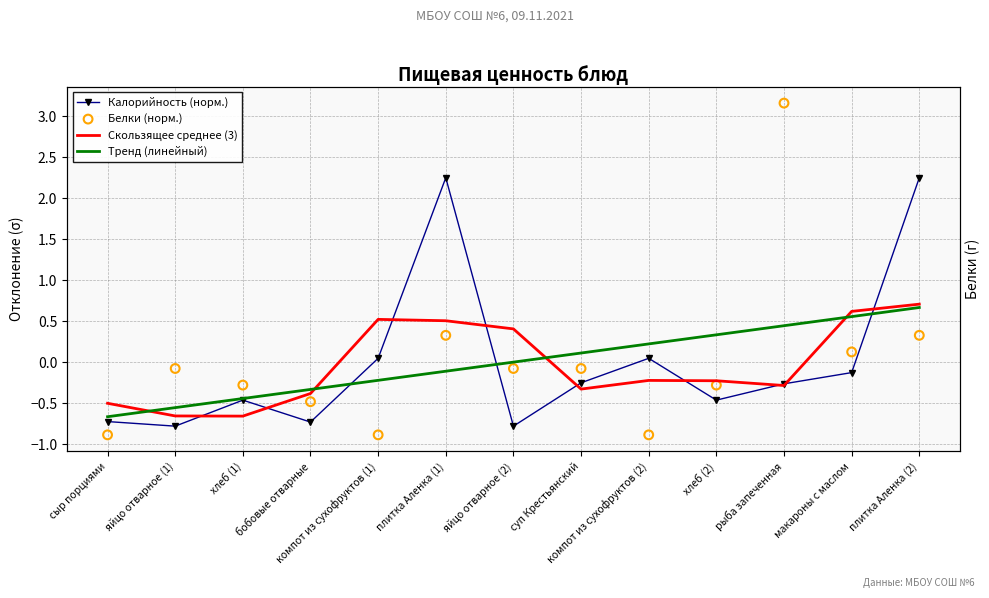

Which series has the largest total across all categories?

Калорийность (норм.)